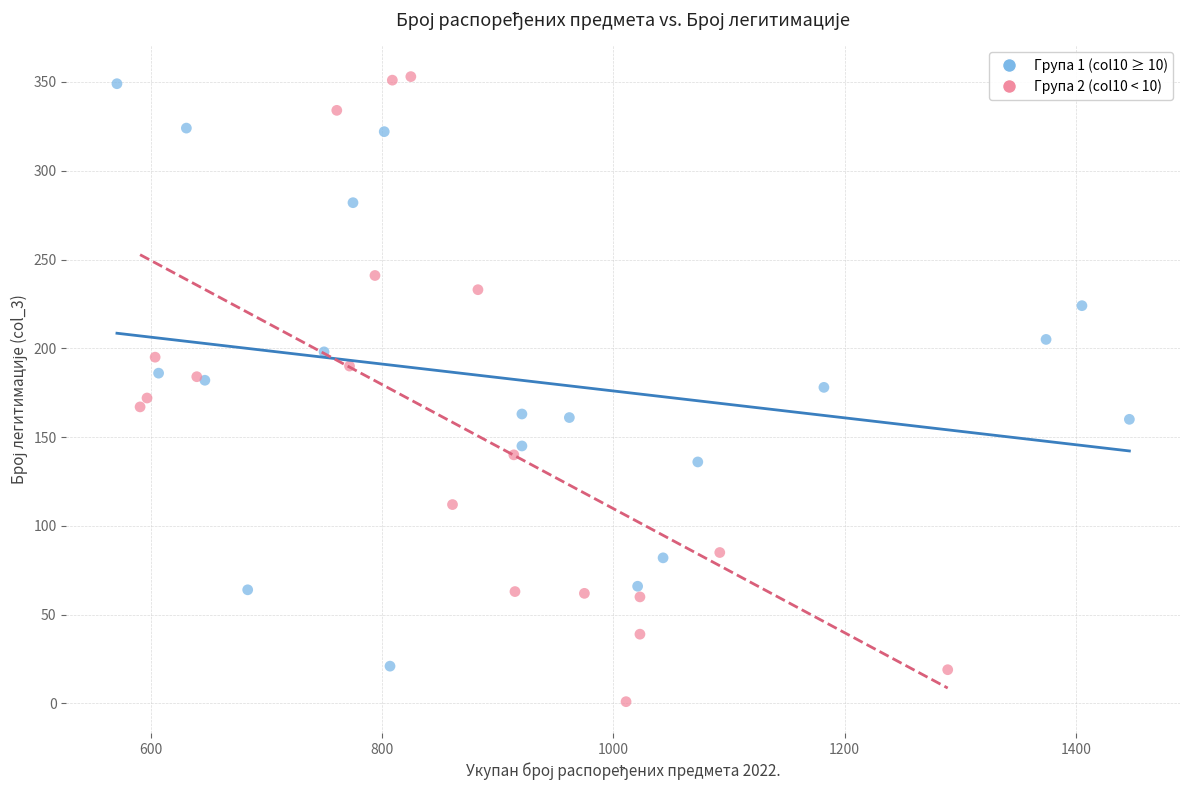

Which series has the largest Y range (max minus min)?

Група 2 (col10 < 10)